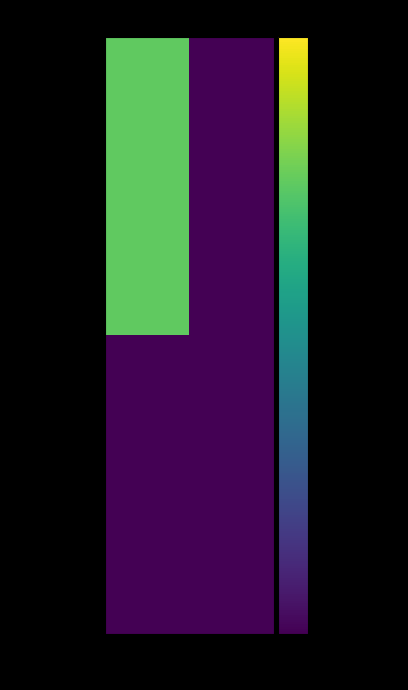

Reading left to right, transcribe all the data shown in this chart.

62122ddd…: -1=2	1=1
e9f50cc8…: -1=1	1=1